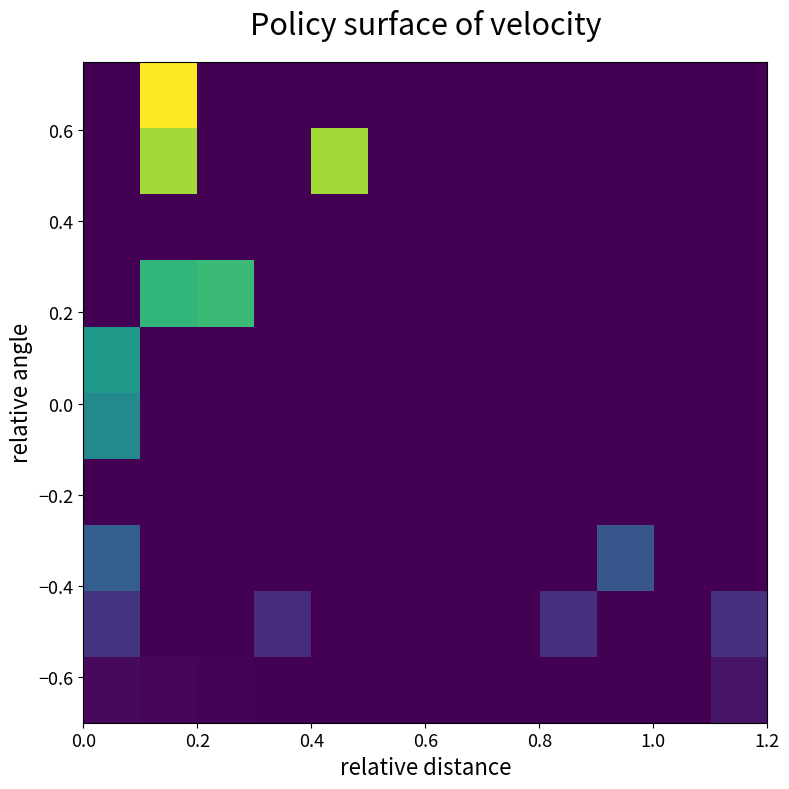

How many data points does each series have?

12